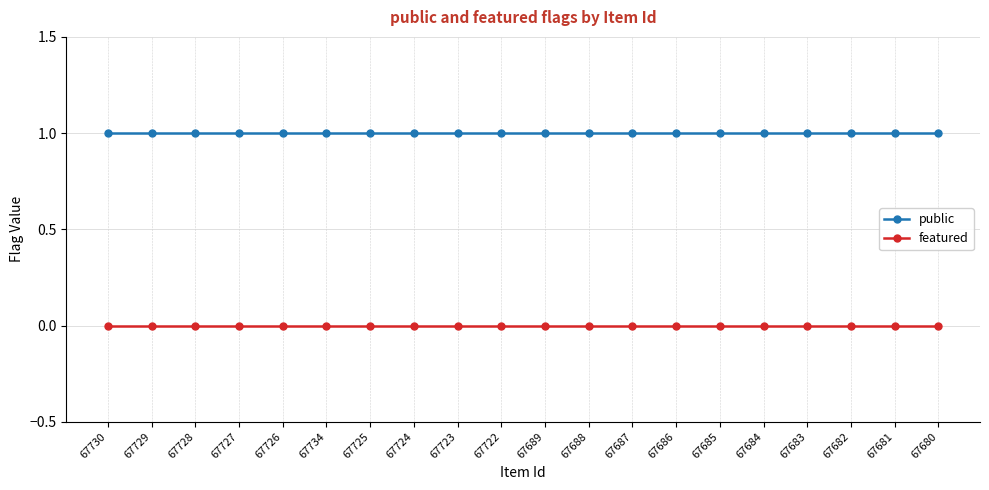

True or false: public and featured cross at least once.

False